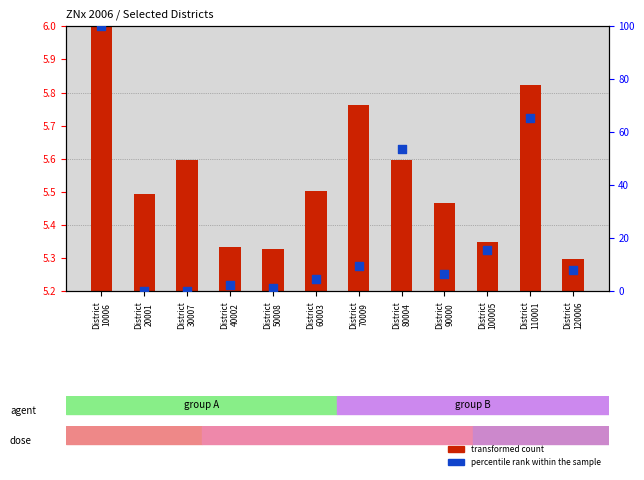

Which series has the largest Y range (max minus min)?

percentile rank within the sample